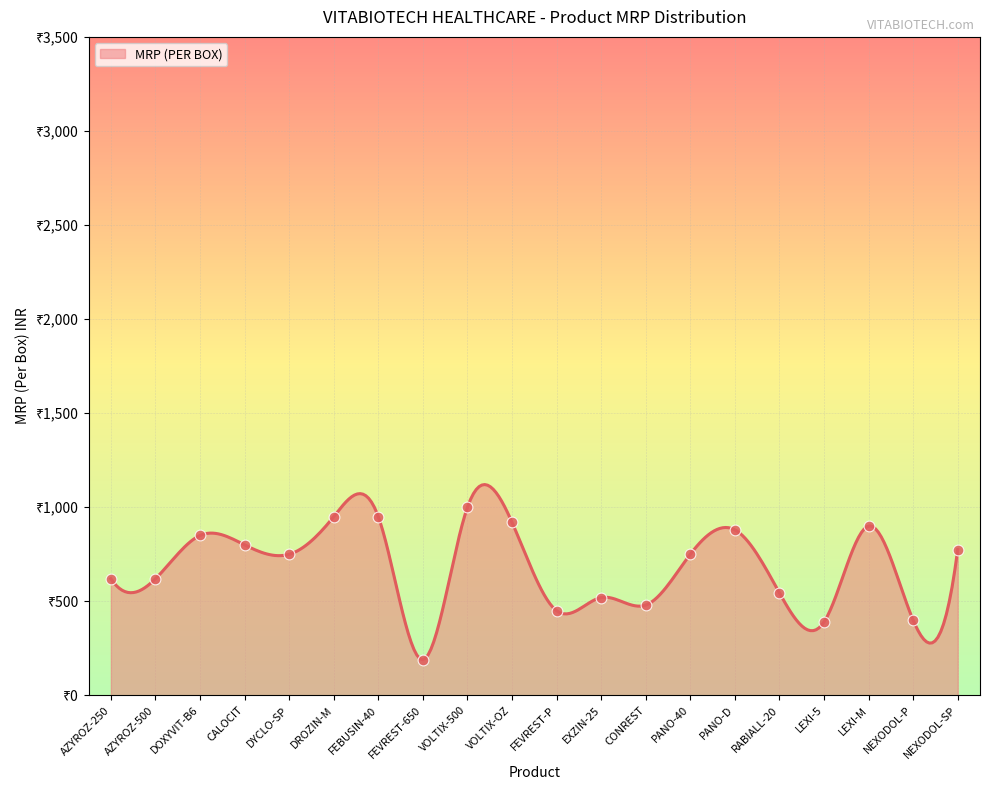

What is the ratio of the value at DYCLO-SP to the value at EXZIN-25?

1.4